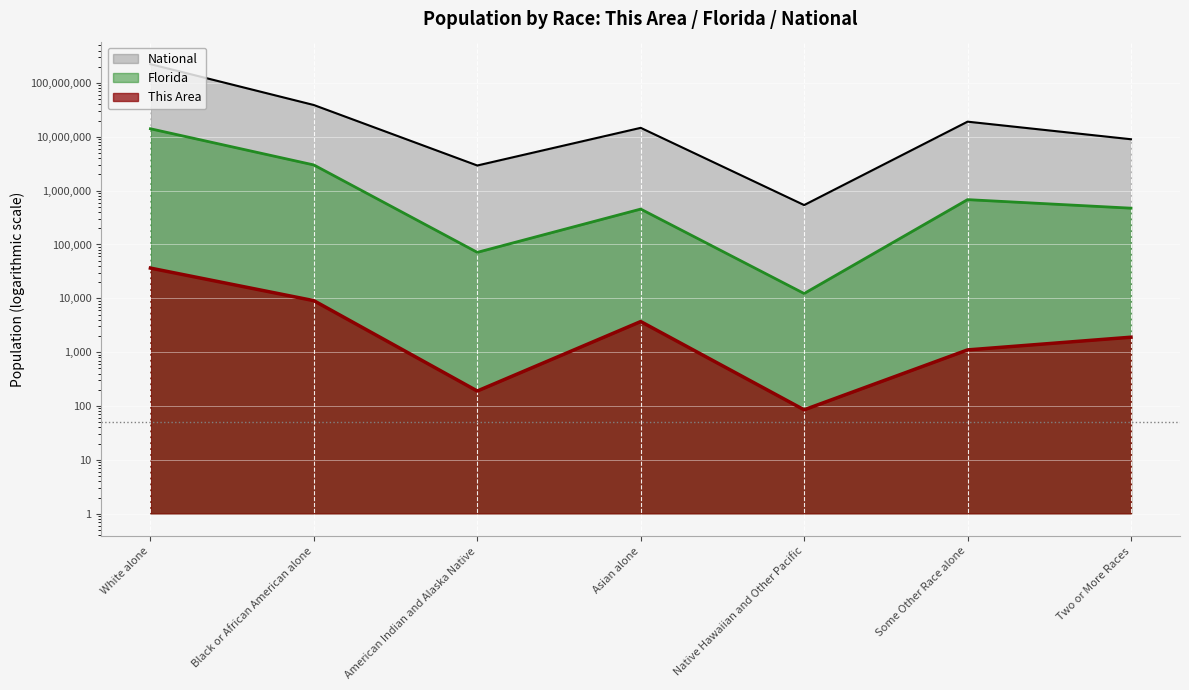

Reading left to right, transcribe all the data shown in this chart.

This Area: White alone=36453	Black or African American alone=9052	American Indian and Alaska Native=190	Asian alone=3705	Native Hawaiian and Other Pacific=85	Some Other Race alone=1102	Two or More Races=1898
Florida: White alone=14109162	Black or African American alone=2999862	American Indian and Alaska Native=71458	Asian alone=454821	Native Hawaiian and Other Pacific=12286	Some Other Race alone=681144	Two or More Races=472577
National: White alone=223553265	Black or African American alone=38929319	American Indian and Alaska Native=2932248	Asian alone=14674252	Native Hawaiian and Other Pacific=540013	Some Other Race alone=19107368	Two or More Races=9009073